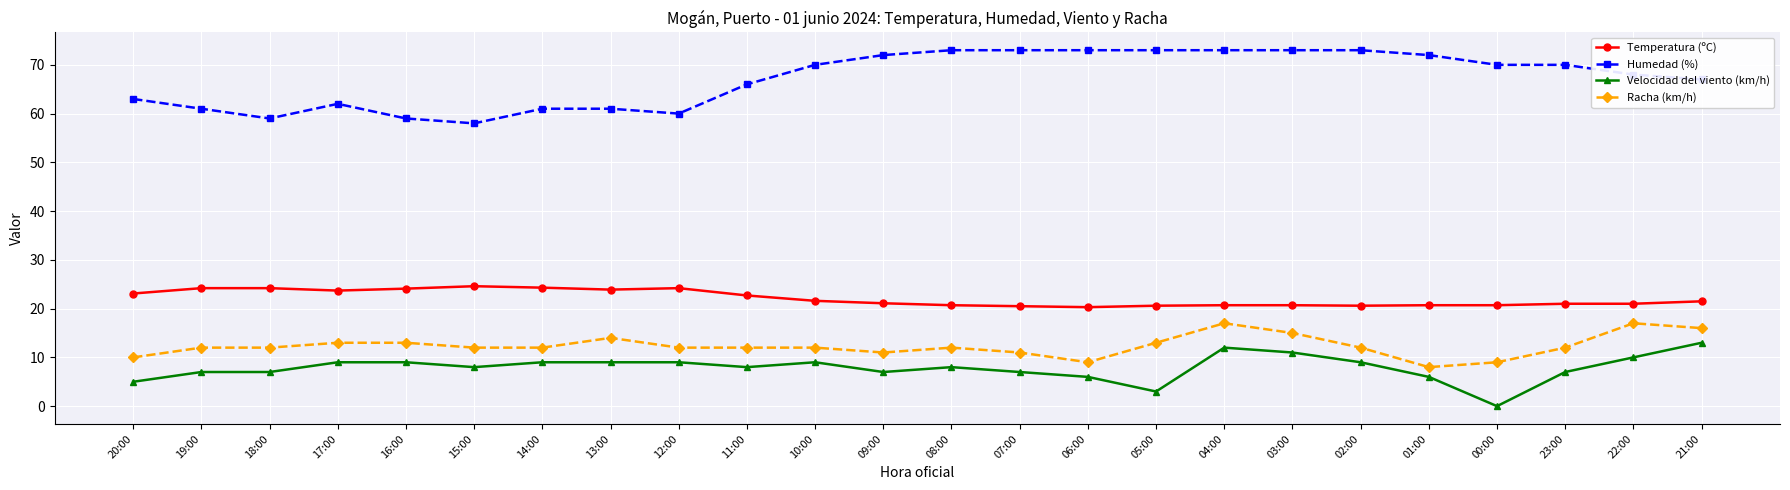

What is the difference between the Temperatura (ºC) values at 11:00 and 19:00?

1.5